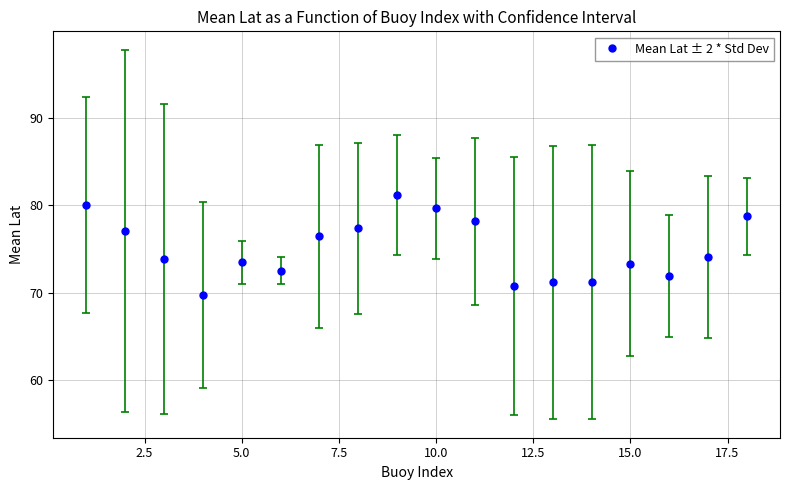

What is the average value?

75.0